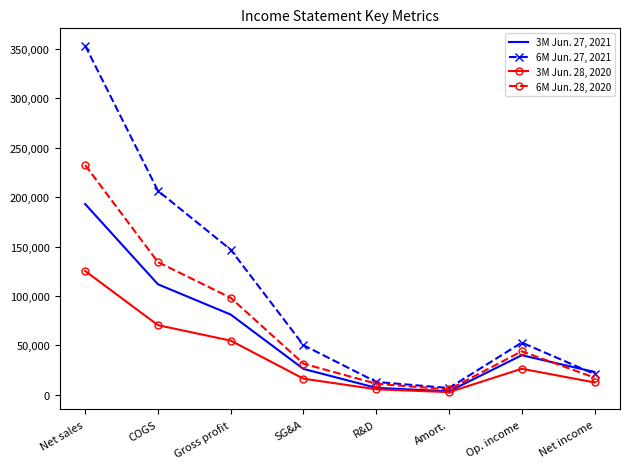

At how many categories does at least one series exceed 349400?

1